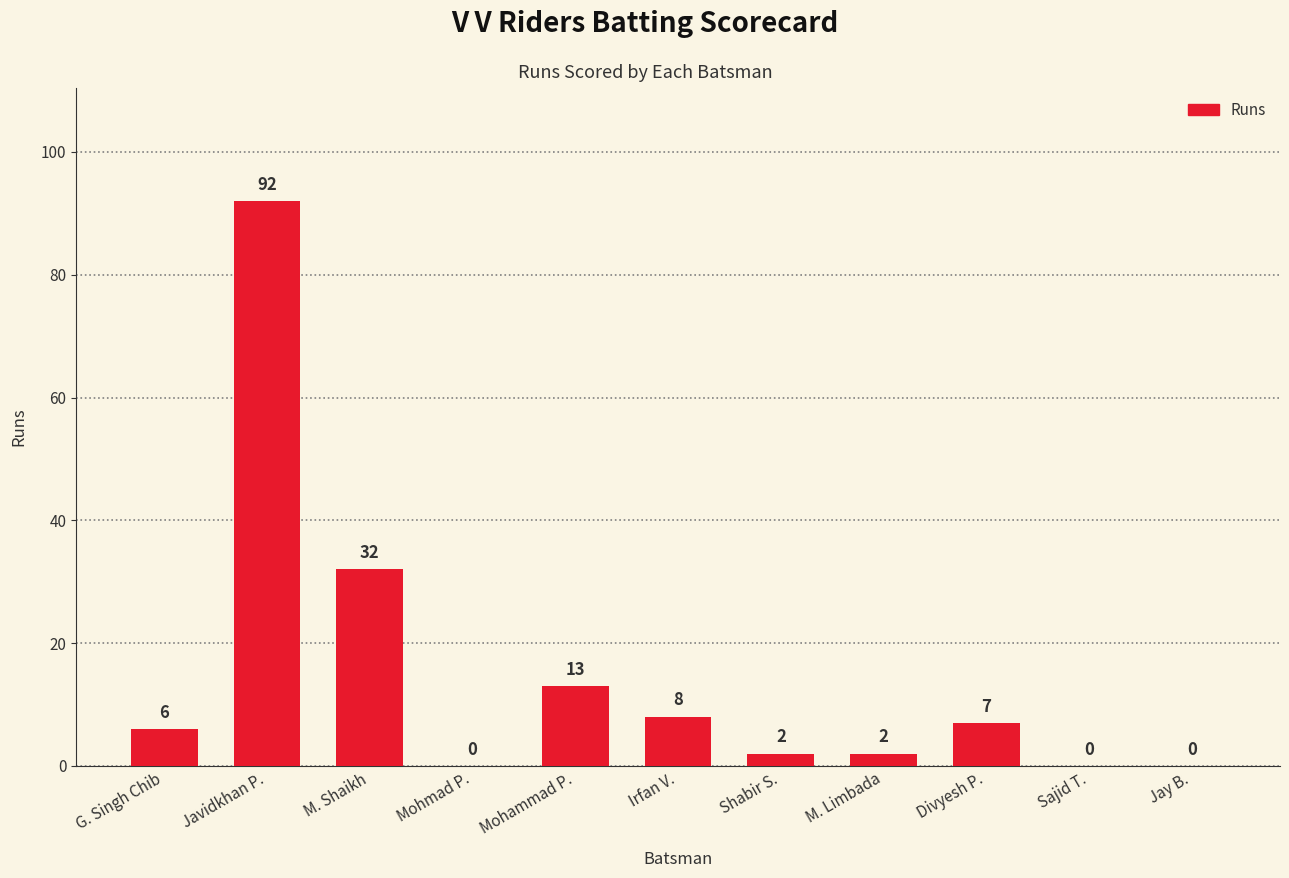

Reading left to right, extract all data points from this chart.

6	92	32	0	13	8	2	2	7	0	0